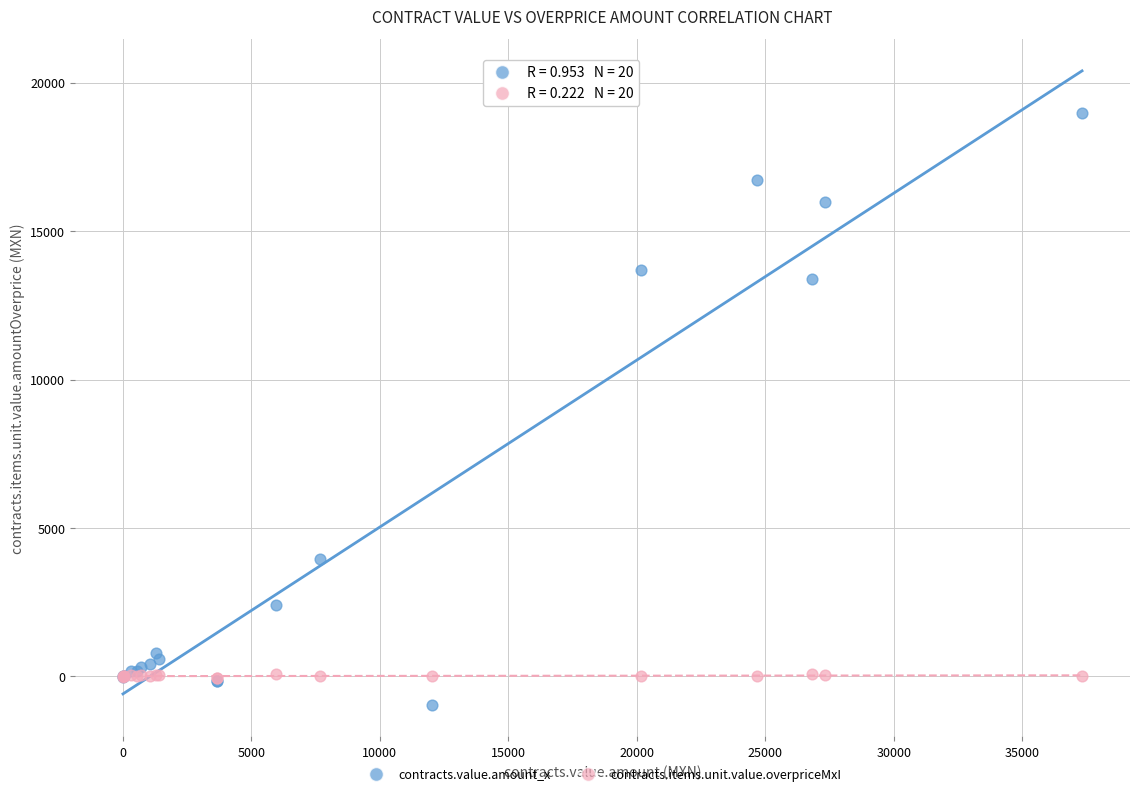

What are all the series names shown in the legend?

contracts.value.amount_x, contracts.items.unit.value.overpriceMxI